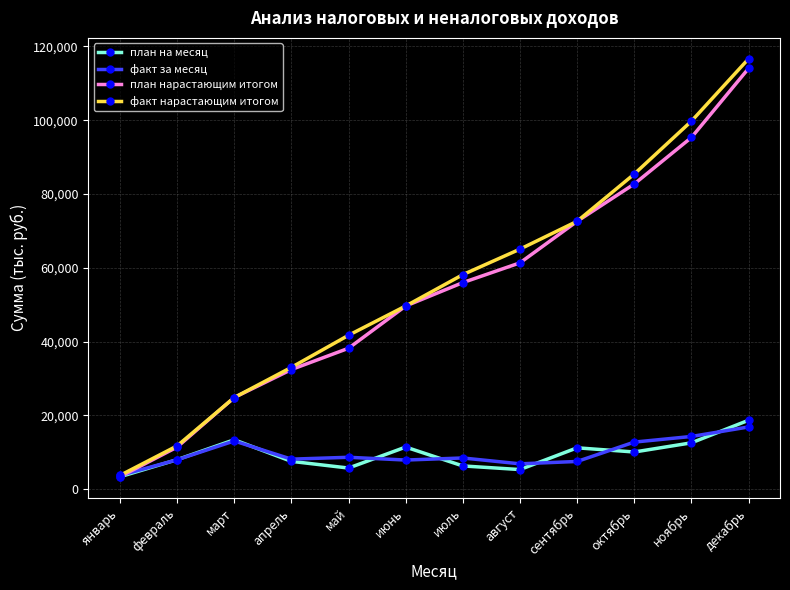

What position from the right is февраль?

11